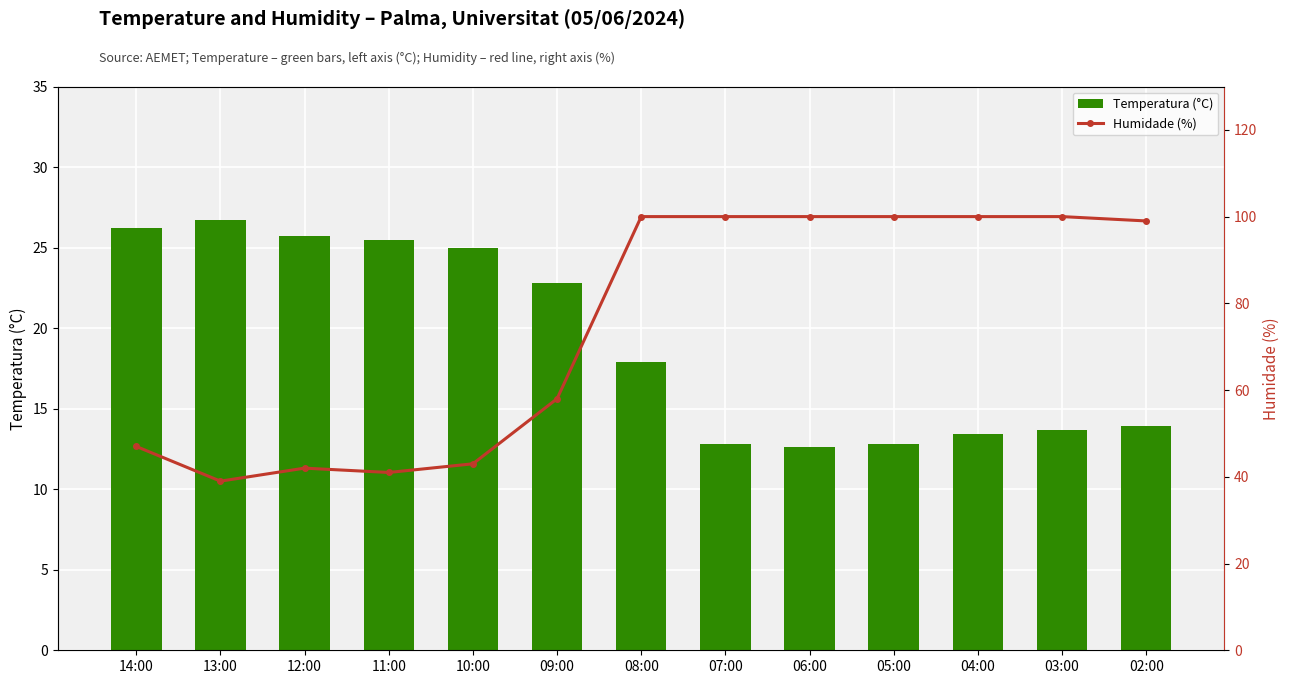

What is the label of the 11th bar from the left?

04:00